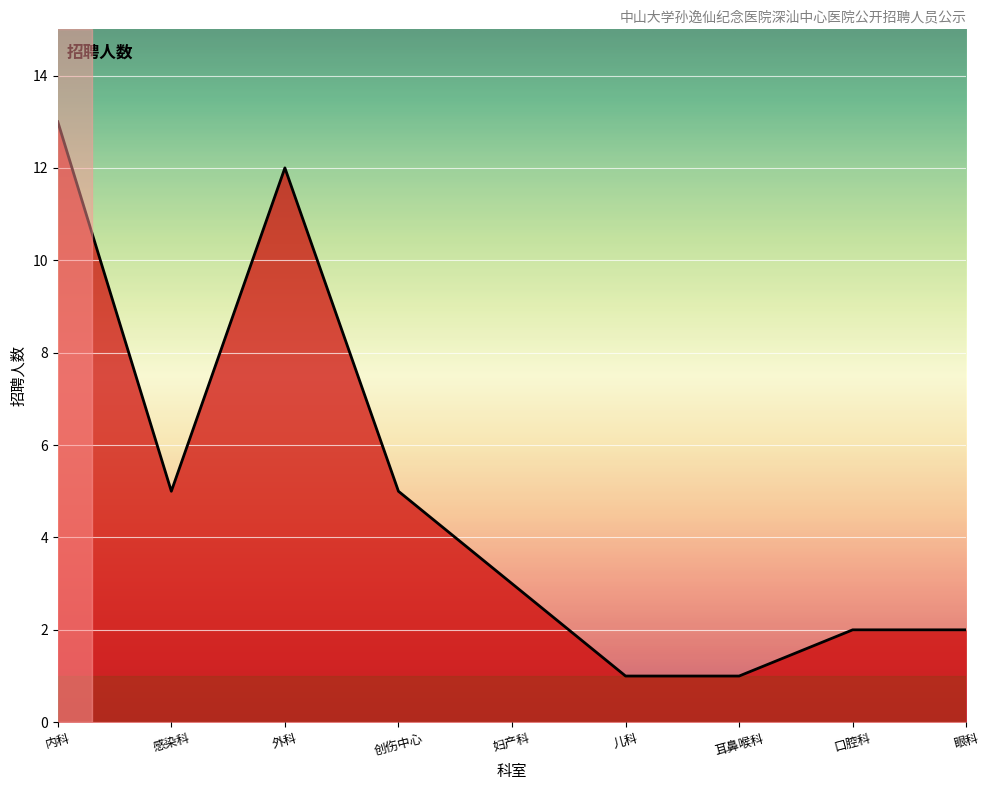

What is the difference between the maximum and minimum values?

12